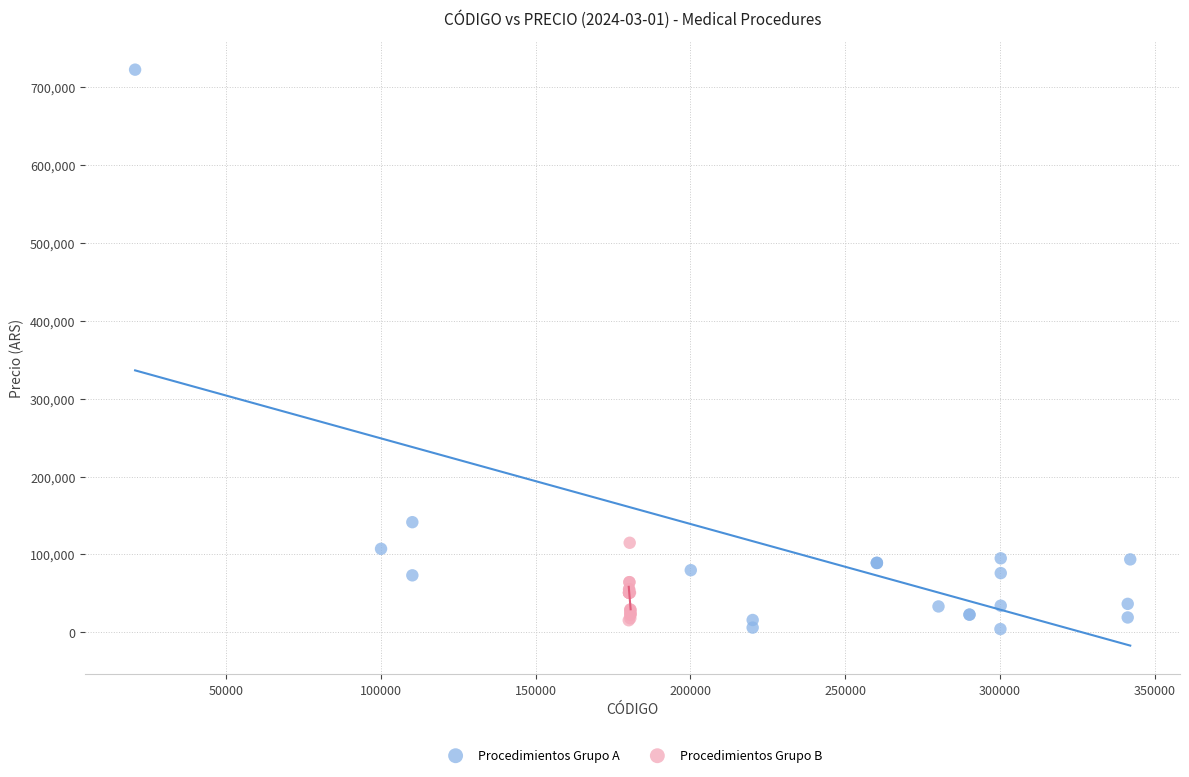

Which series contains the highest Y value?

Procedimientos Grupo A